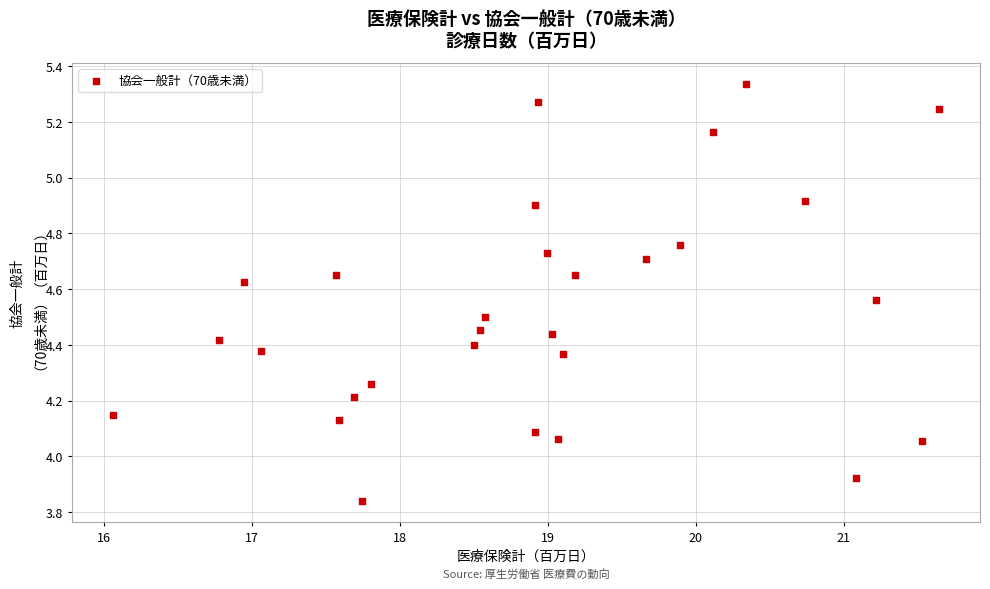

What is the range of X values (max minus min)?

5.6